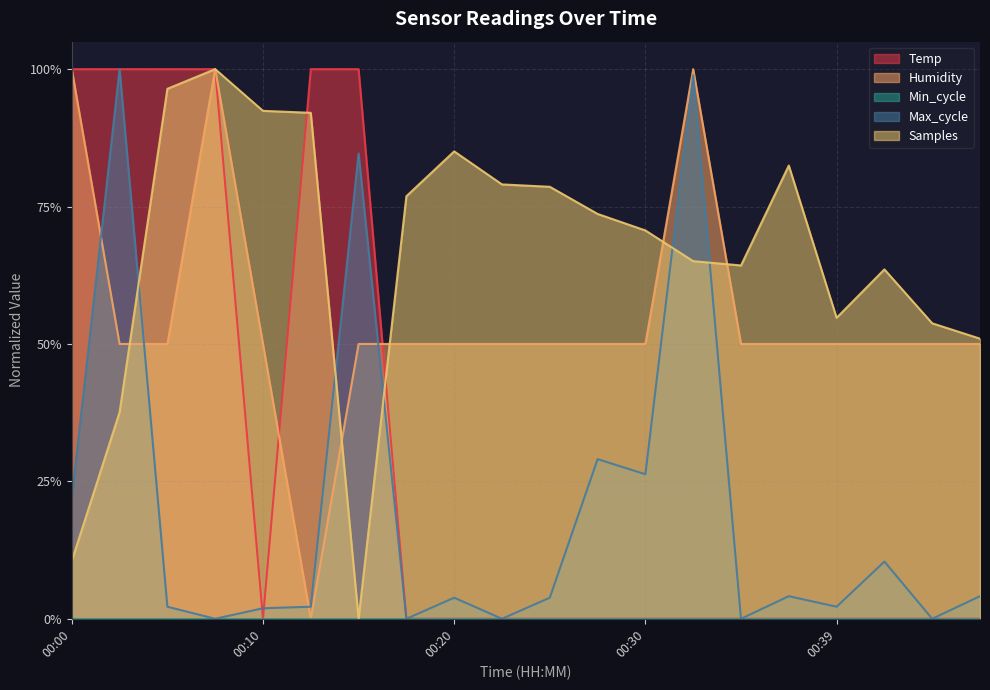

The Temp series shows 0.3 at 00:00. True or false?

False